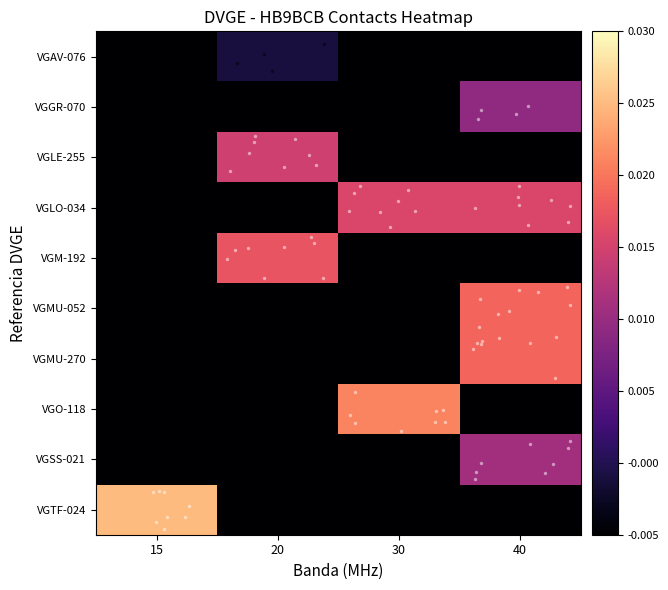

How many data points does each series have?

4